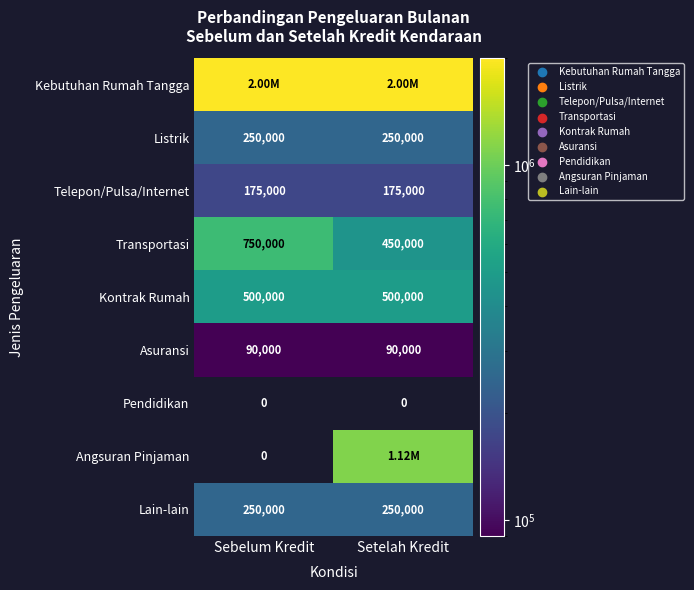

Is the value of Telepon/Pulsa/Internet at Setelah Kredit greater than the value of Listrik at Sebelum Kredit?

No